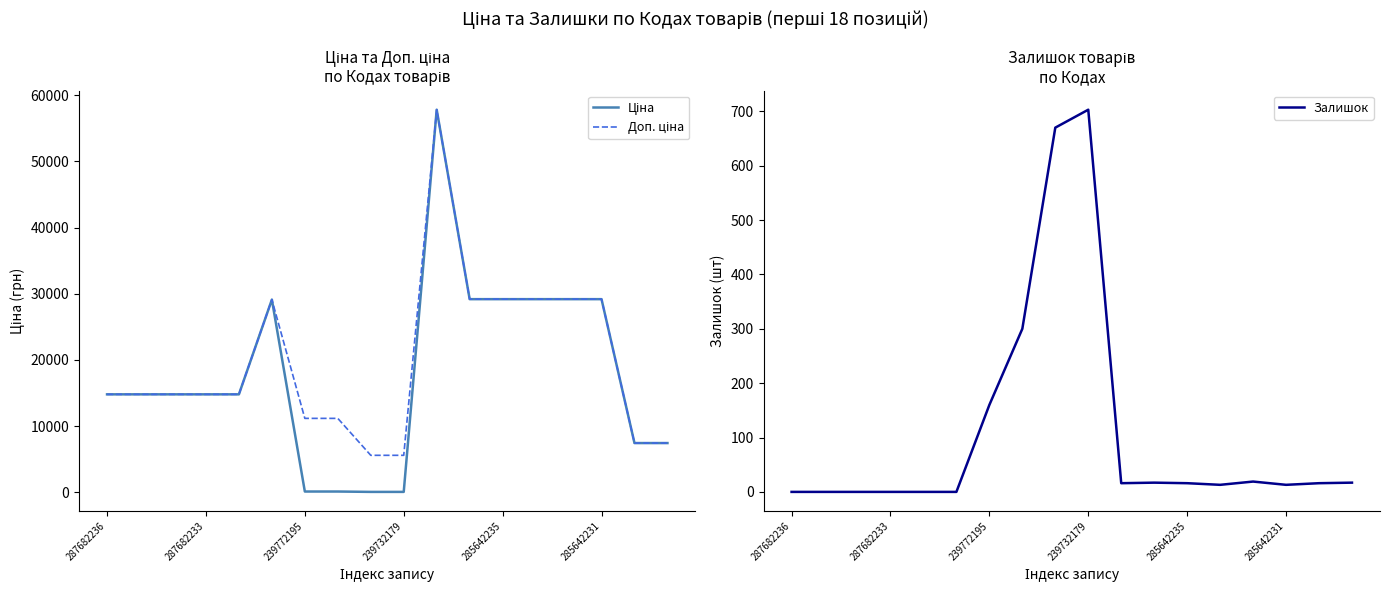

Reading right to left, transcribe all the data shown in this chart.

Ціна: 7436.2	7436.2	29188.5	29188.5	29188.5	29188.5	29188.5	57826.2	55.9	55.9	111.7	111.7	29119.2	14800.8	14800.8	14800.8	14800.8	14800.8
Доп. ціна: 7436.2	7436.2	29188.5	29188.5	29188.5	29188.5	29188.5	57826.2	5585.0	5585.0	11169.0	11169.0	29119.2	14800.8	14800.8	14800.8	14800.8	14800.8
Залишок: 17.0	16.0	13.0	19.0	13.0	16.0	17.0	16.0	703.0	670.0	300.0	160.0	0.0	0.0	0.0	0.0	0.0	0.0